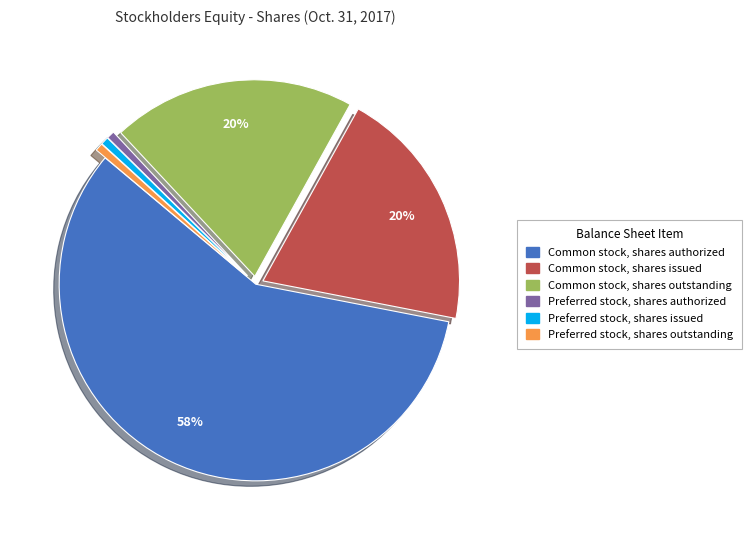

To the nearest percent, what is the average slice percentage?

17%